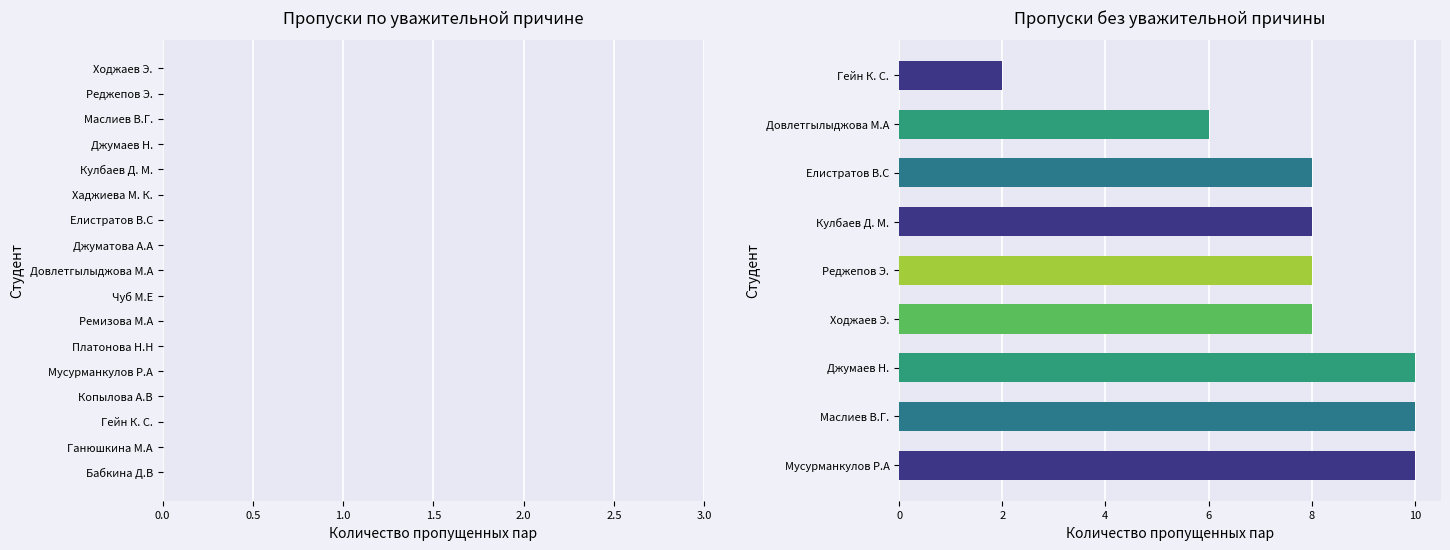

What is the approximate value at Маслиев В.Г.?

10